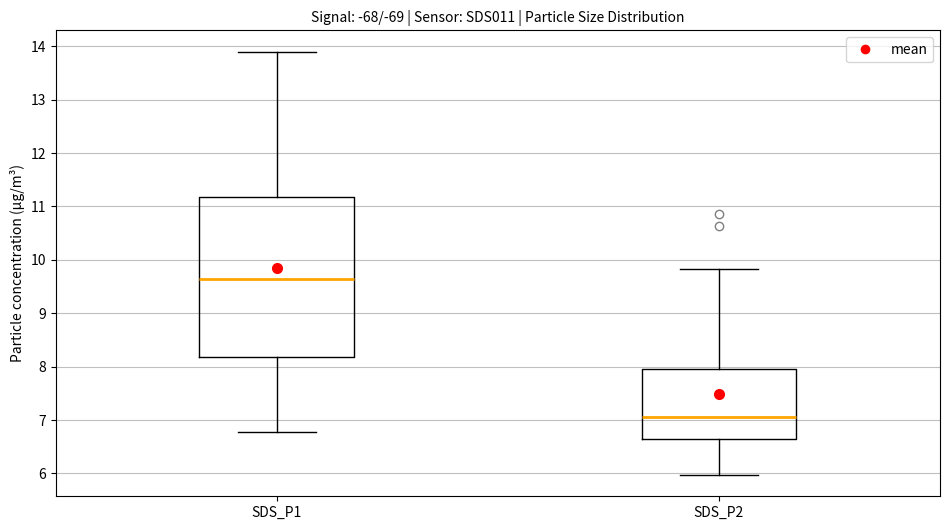

Reading left to right, transcribe this box plot: for each box, give where its median line is, the range the box spans, and where its two whiskers end, as read against the y-axis. The values are not printed on the chart, so give them approximately, as read against the axis.

SDS_P1: median 9.6, box 8.2 to 11.2, whiskers 6.8 to 13.9
SDS_P2: median 7.1, box 6.6 to 7.9, whiskers 6.0 to 9.8